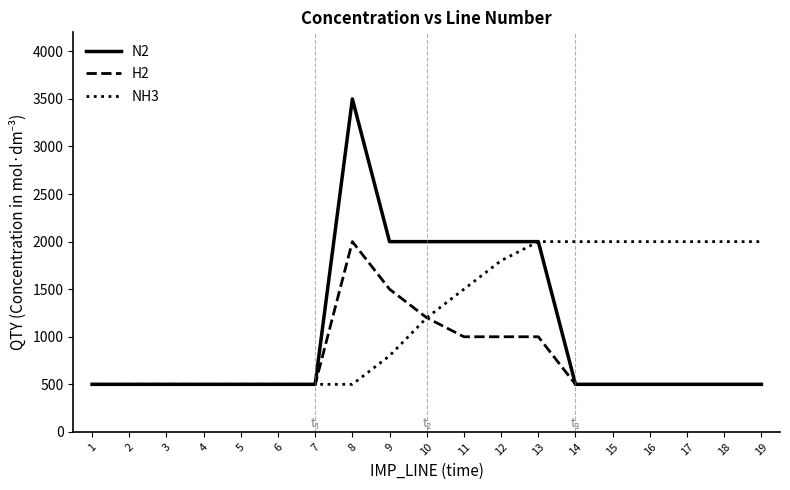

True or false: H2 has a value of 1500 at 9.

True